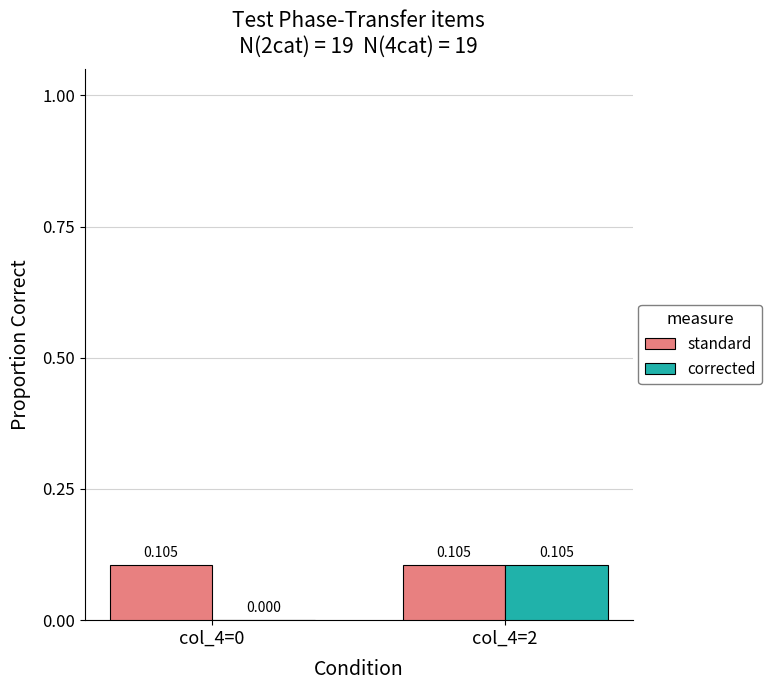

Which series changed the most between col_4=0 and col_4=2?

corrected